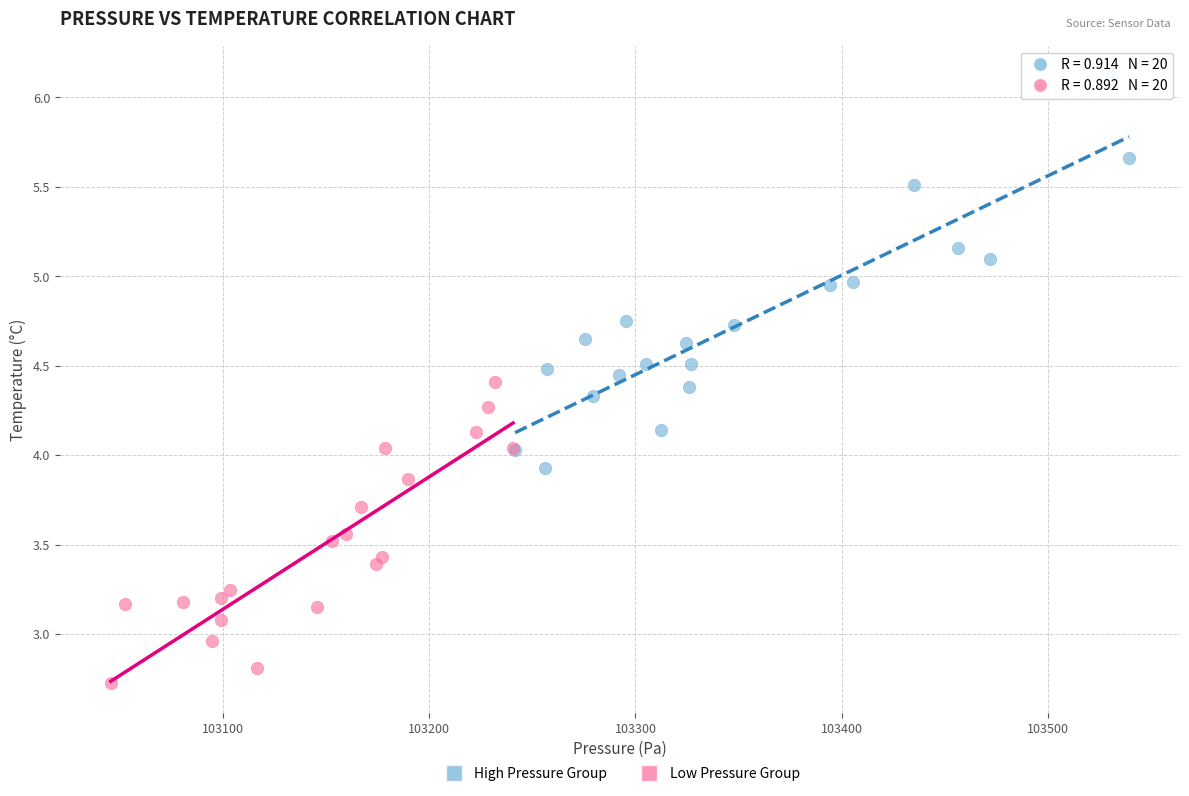

Which series reaches the maximum Y coordinate?

High Pressure Group